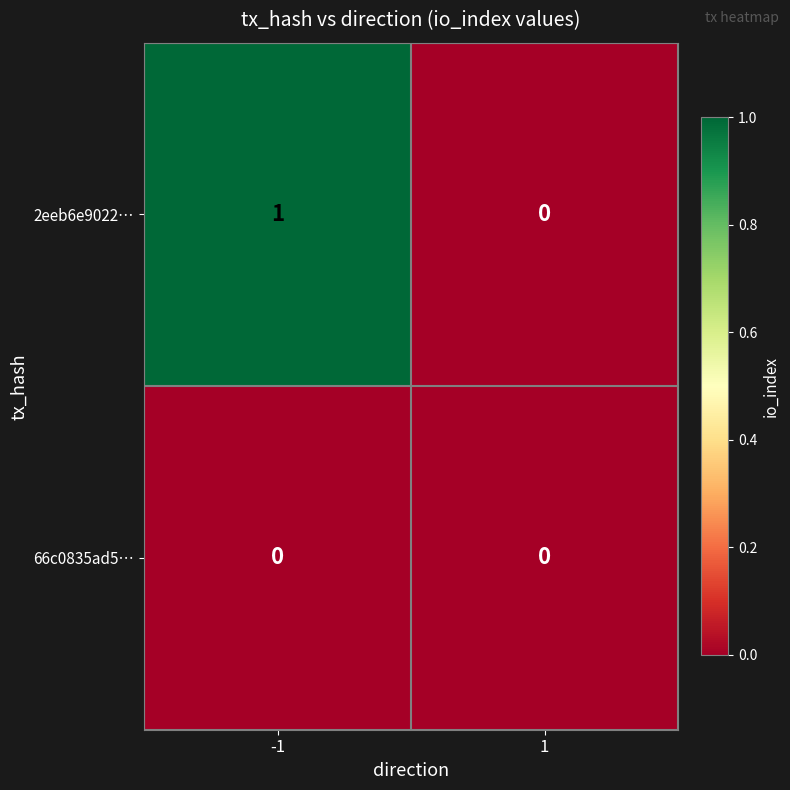

Is it true that 2eeb6e9022… equals 0 at 1?

True